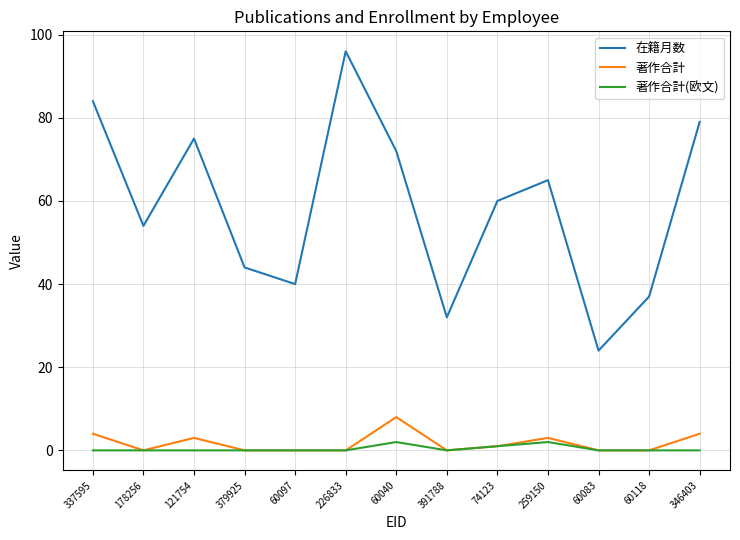

List the labels in order of 在籍月数 value, smallest first.

60083, 391788, 60118, 60097, 379925, 178256, 74123, 259150, 60040, 121754, 346403, 337595, 226833